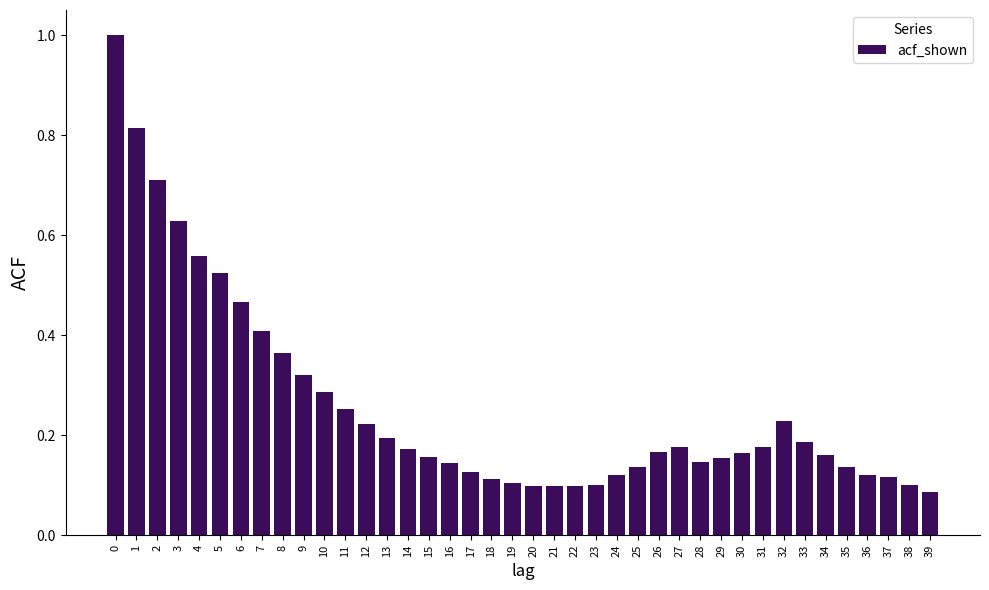

The value at 29 is 0.2. True or false?

True